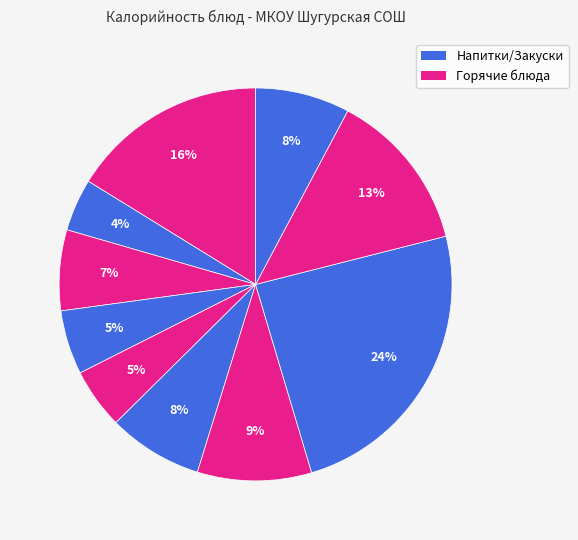

How many slices are in this pie chart?

10